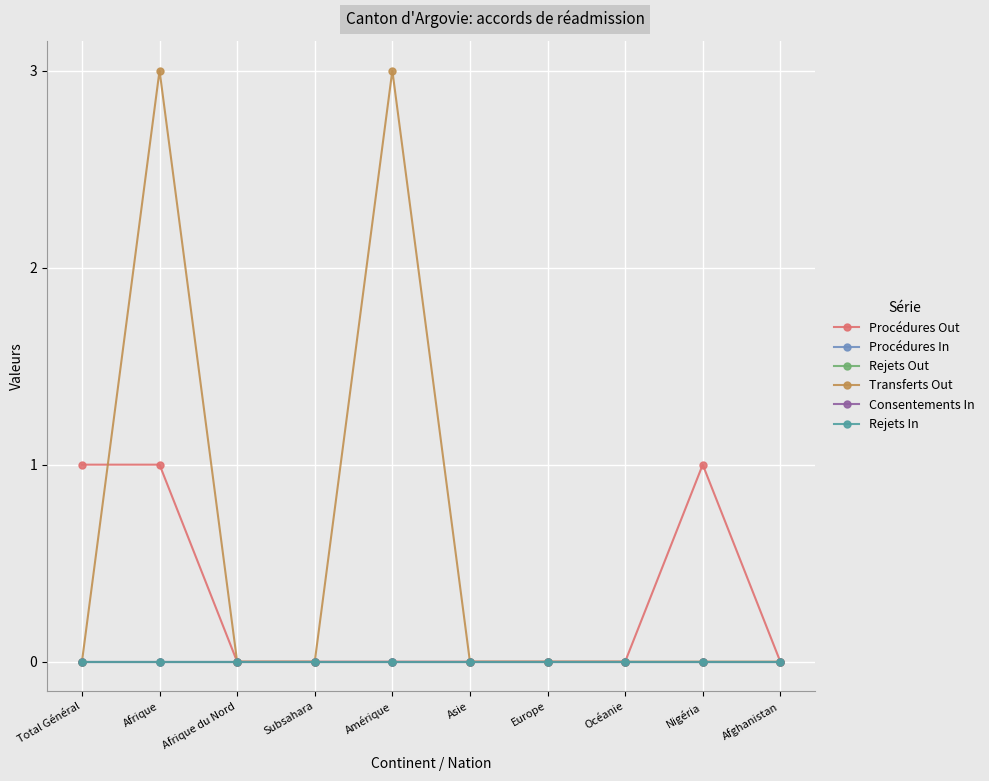

Reading left to right, list all the values displayed in this chart.

Procédures Out: Total Général=1	Afrique=1	Afrique du Nord=0	Subsahara=0	Amérique=0	Asie=0	Europe=0	Océanie=0	Nigéria=1	Afghanistan=0
Procédures In: Total Général=0	Afrique=0	Afrique du Nord=0	Subsahara=0	Amérique=0	Asie=0	Europe=0	Océanie=0	Nigéria=0	Afghanistan=0
Rejets Out: Total Général=0	Afrique=0	Afrique du Nord=0	Subsahara=0	Amérique=0	Asie=0	Europe=0	Océanie=0	Nigéria=0	Afghanistan=0
Transferts Out: Total Général=0	Afrique=3	Afrique du Nord=0	Subsahara=0	Amérique=3	Asie=0	Europe=0	Océanie=0	Nigéria=0	Afghanistan=0
Consentements In: Total Général=0	Afrique=0	Afrique du Nord=0	Subsahara=0	Amérique=0	Asie=0	Europe=0	Océanie=0	Nigéria=0	Afghanistan=0
Rejets In: Total Général=0	Afrique=0	Afrique du Nord=0	Subsahara=0	Amérique=0	Asie=0	Europe=0	Océanie=0	Nigéria=0	Afghanistan=0